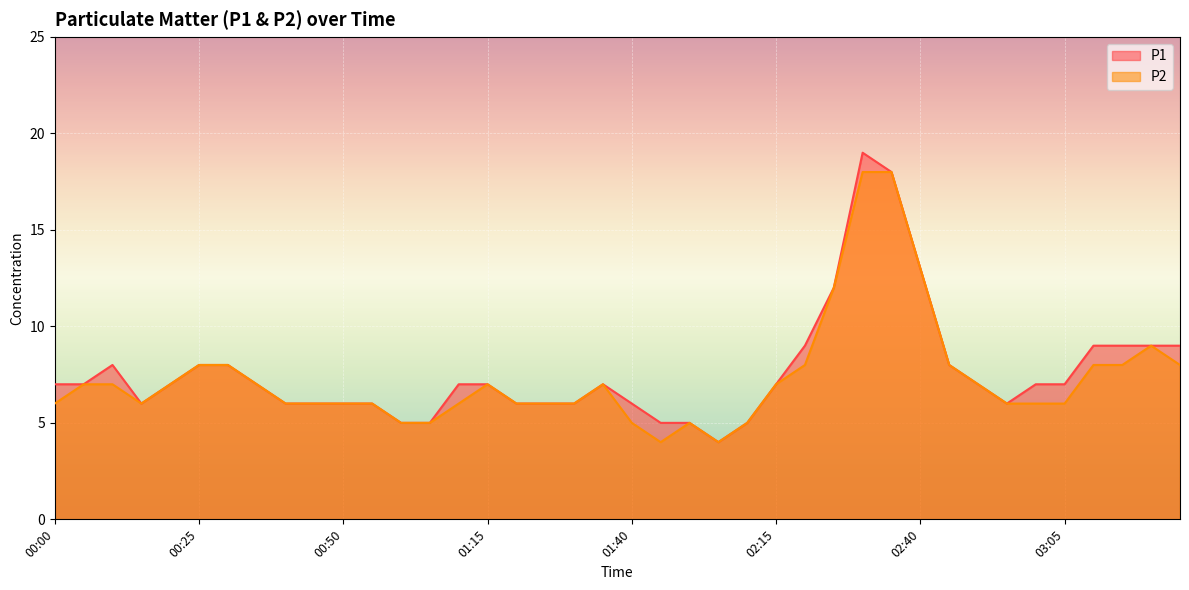

True or false: P2 has a value of 4 at 01:10.

False